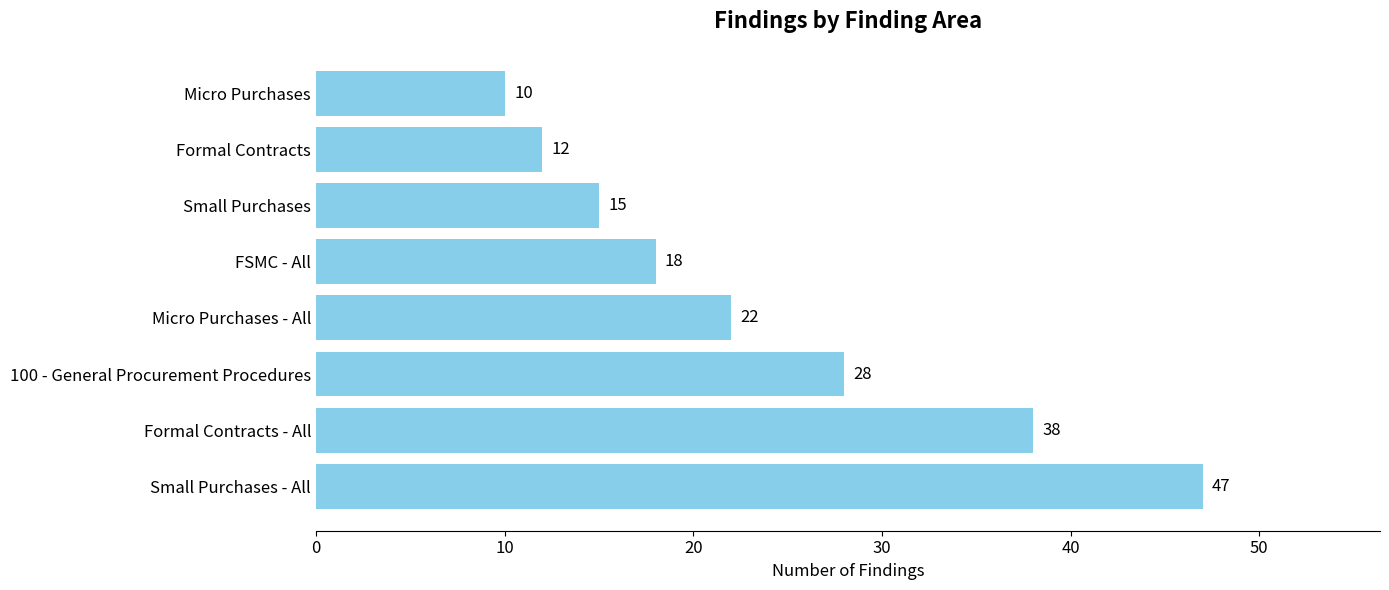

True or false: the data shows 28 at 100 - General Procurement Procedures.

True